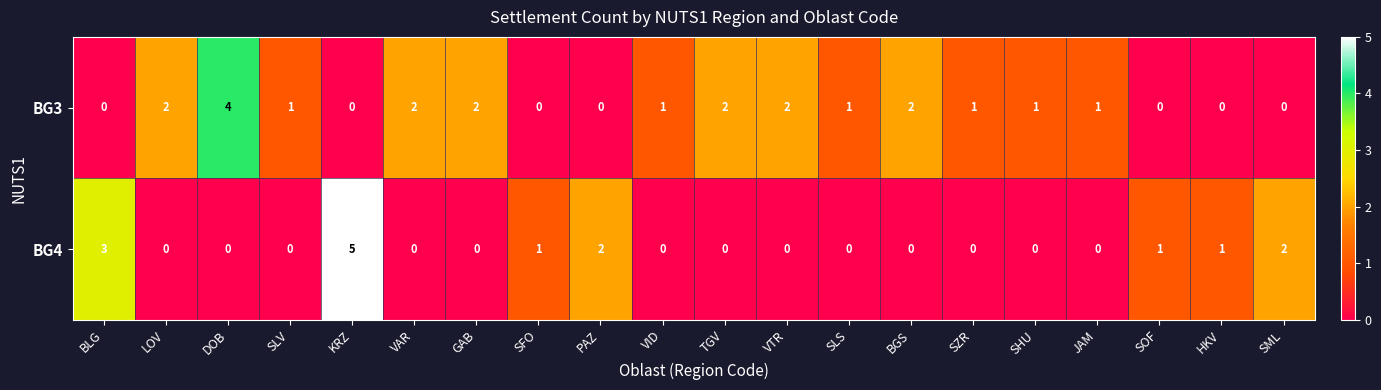

Rank the series at DOB from lowest to highest value.

BG4, BG3